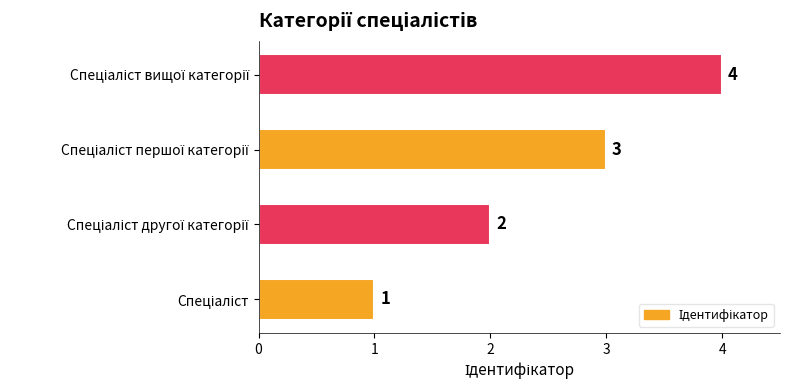

What is the maximum value shown in the chart?

4